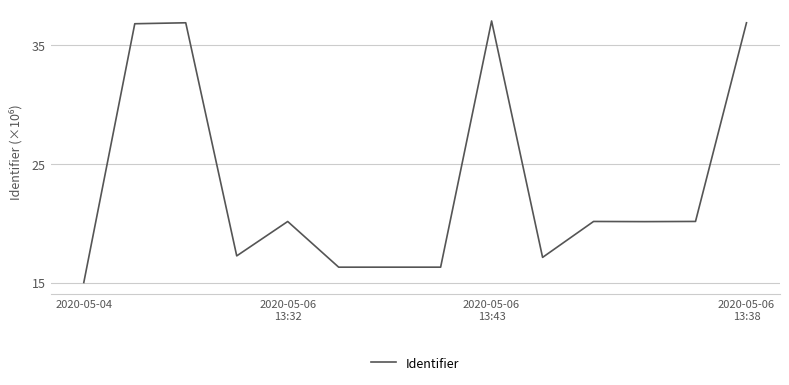

What is the difference between the maximum and minimum values?

22.0